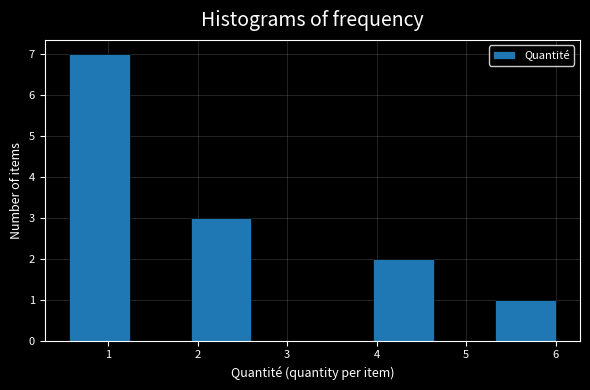

Reading left to right, list every bar in this chart as the range it spans on the x-axis followed by its height. Neither the bar edges nor the heights are printed on the chart, so give them approximately, as read against the axes.

0.56 to 1.24: 7
1.24 to 1.92: 0
1.92 to 2.60: 3
2.60 to 3.28: 0
3.28 to 3.96: 0
3.96 to 4.64: 2
4.64 to 5.32: 0
5.32 to 6.00: 1